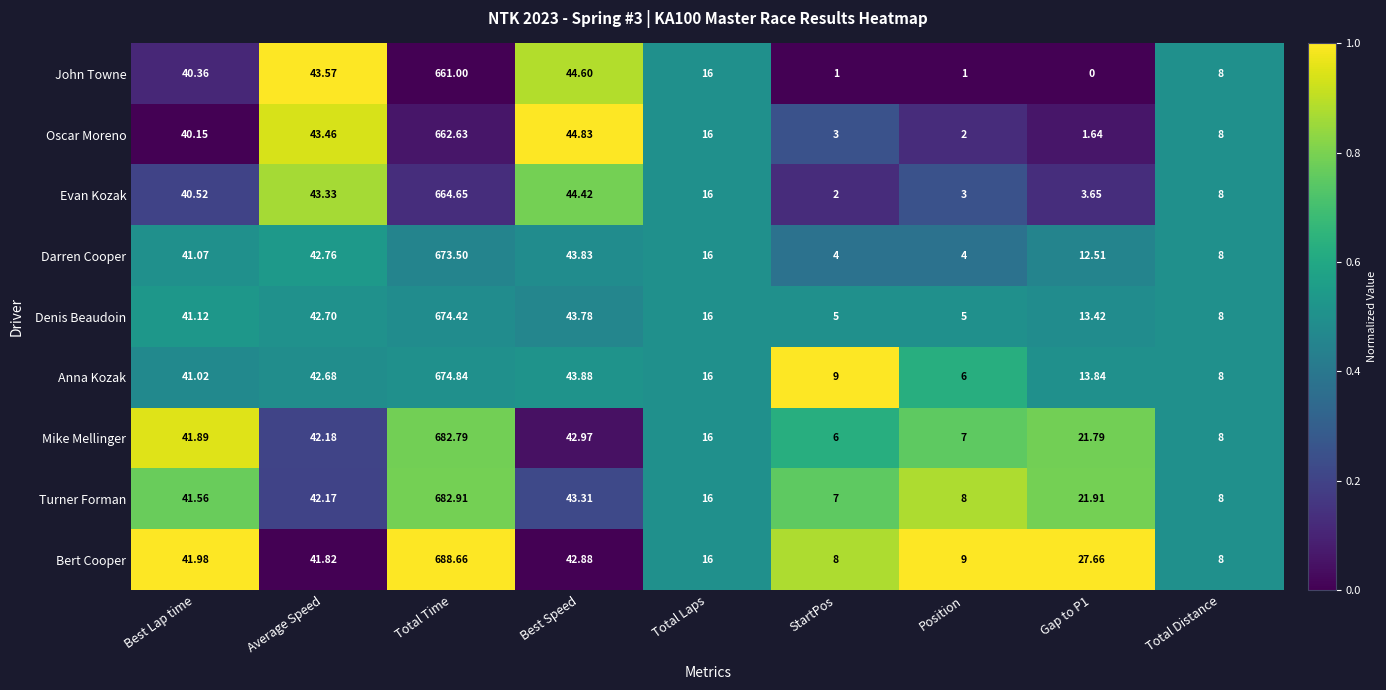

List the series in order of their peak value, highest first.

Bert Cooper, Turner Forman, Mike Mellinger, Anna Kozak, Denis Beaudoin, Darren Cooper, Evan Kozak, Oscar Moreno, John Towne